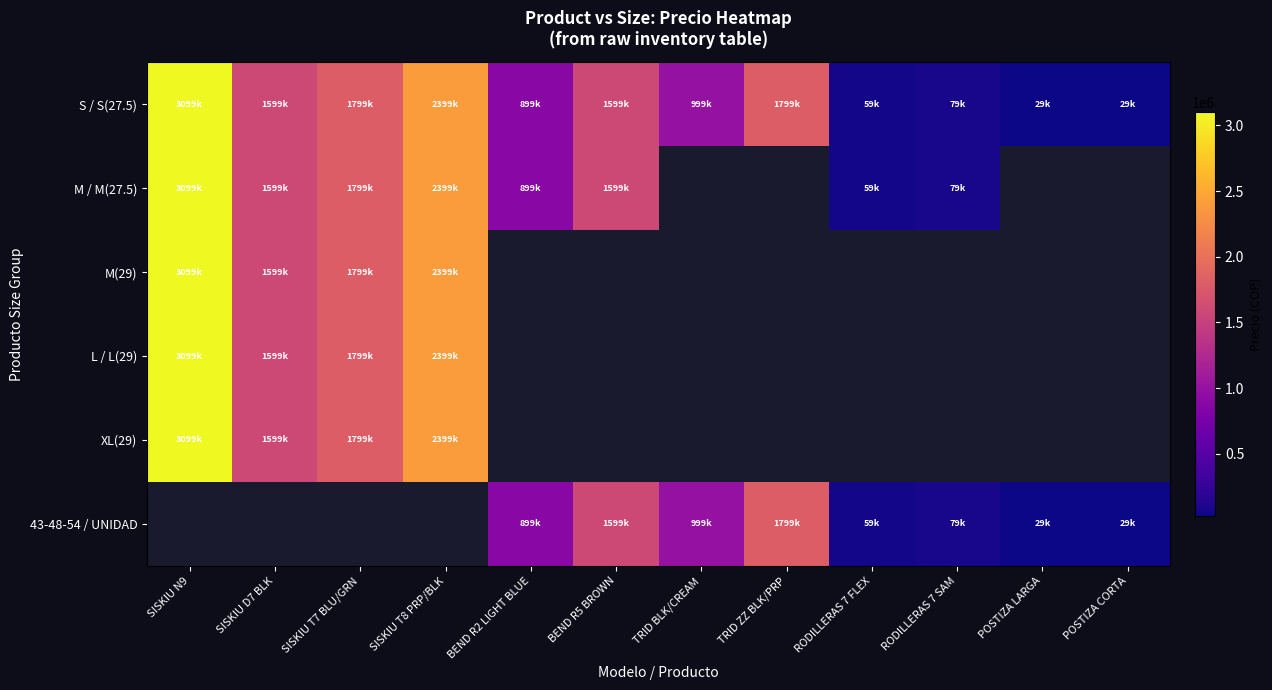

What is the sum of all S / S(27.5) values?

14391960.0